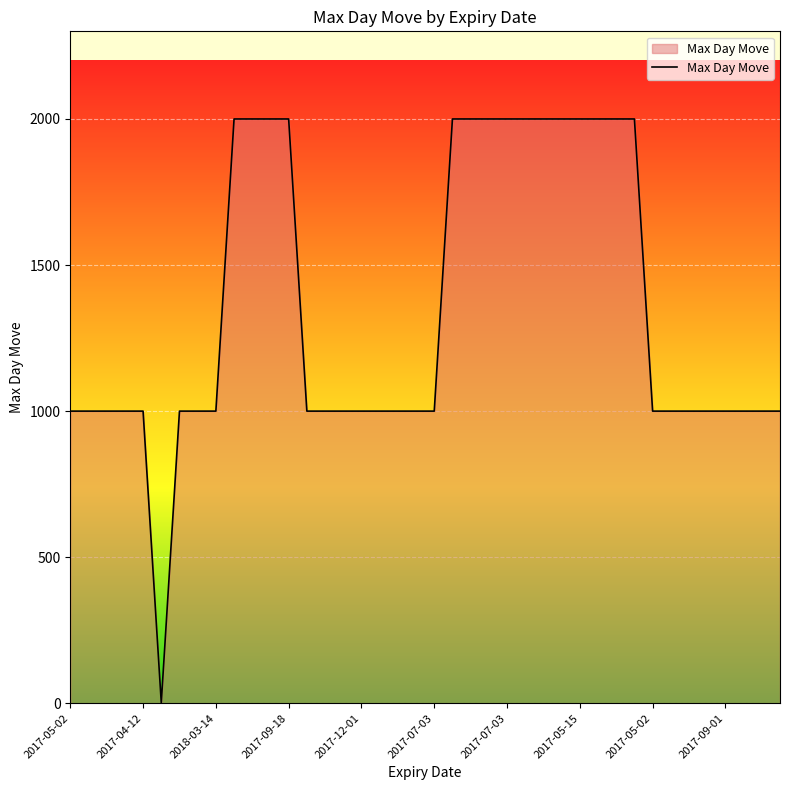

What is the difference between the maximum and minimum values?

1998